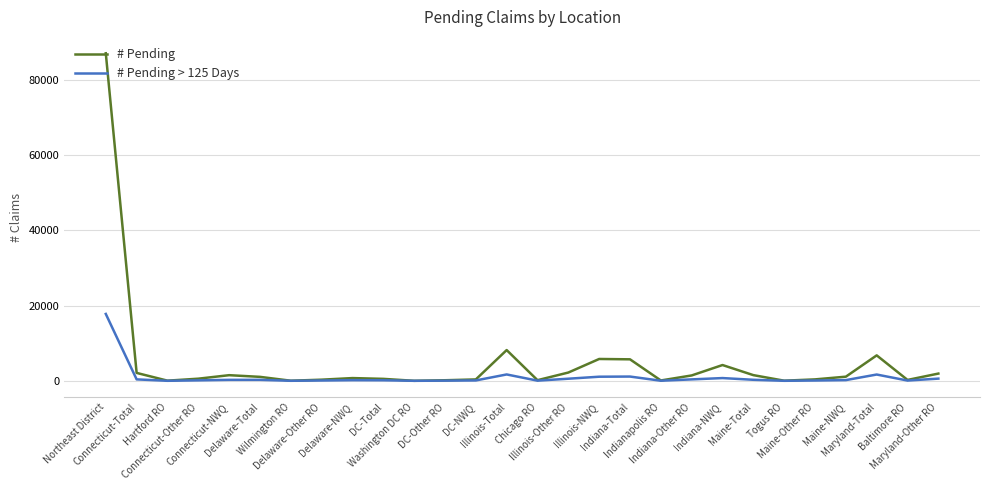

What is the difference between the maximum and minimum values in the # Pending > 125 Days series?

17762